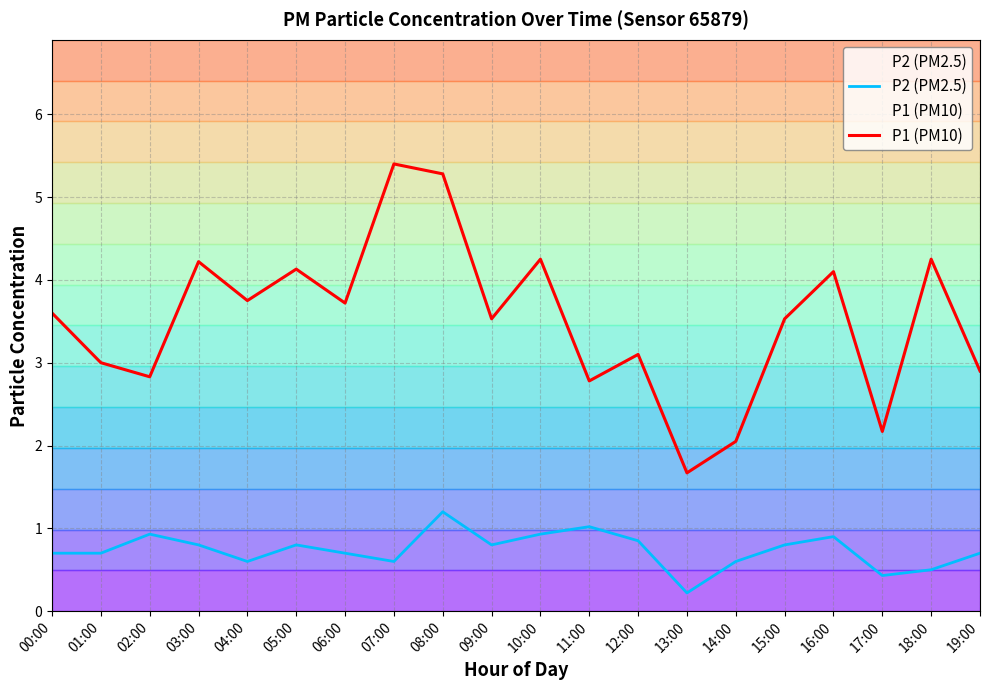

The P2 (PM2.5) series shows 0.3 at 02:00. True or false?

False